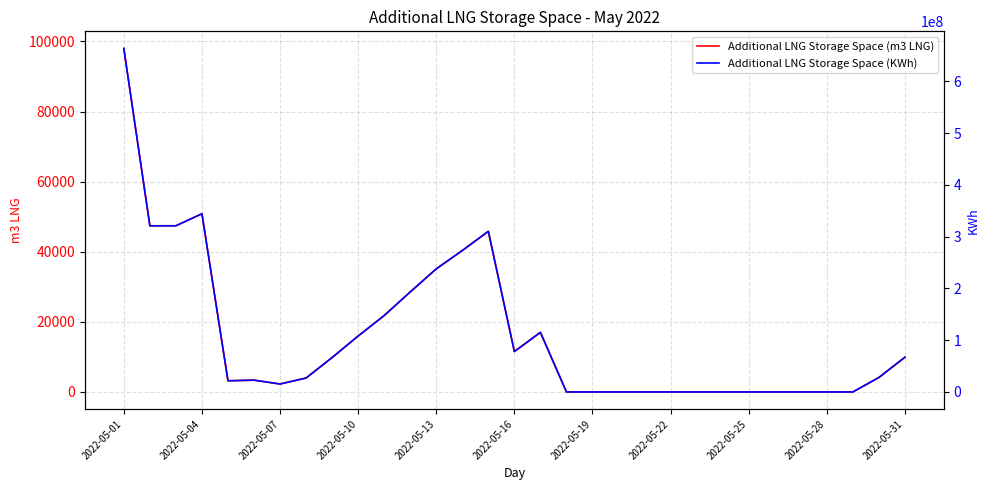

What is the average value of the Additional LNG Storage Space (m3 LNG) series?

16011